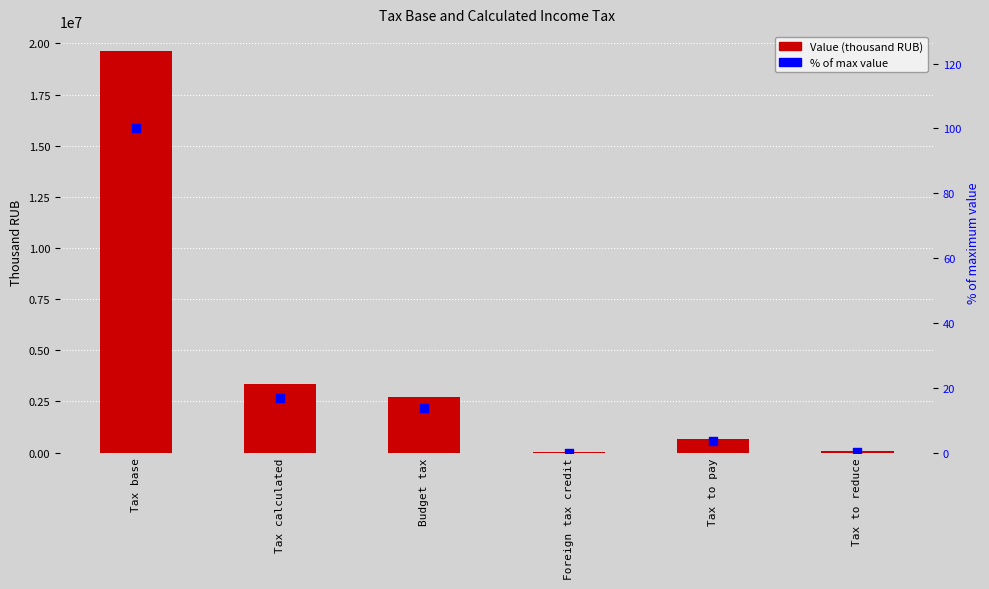

At which category is the sum across all series the highest?

Tax base